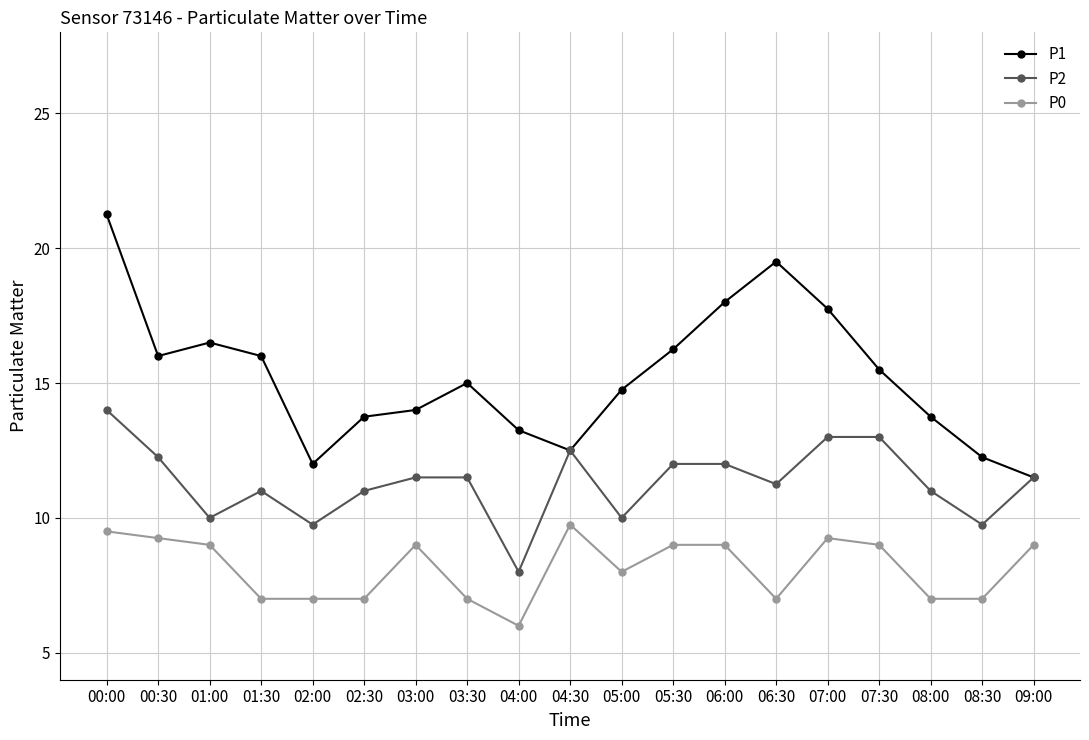

What is the spread (max minus min) of values at 07:00?

8.5